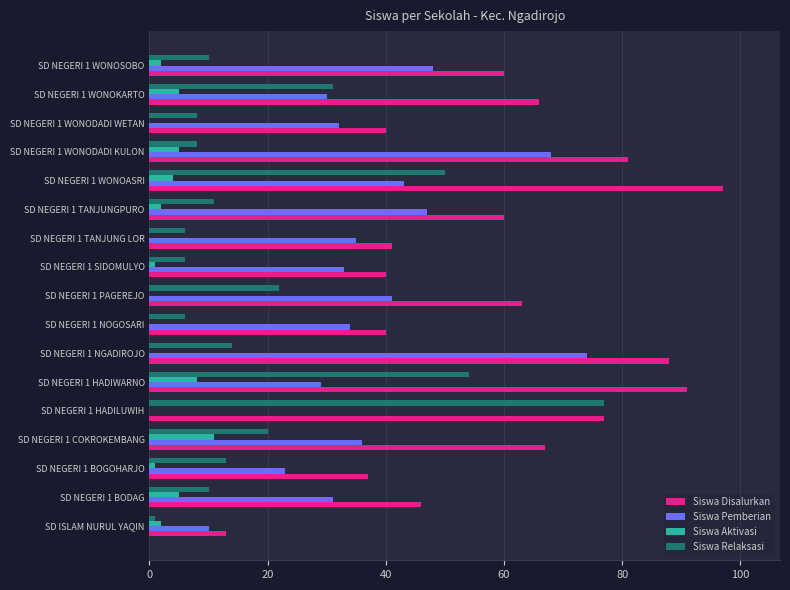

How many values in Siswa Pemberian are above zero?

16